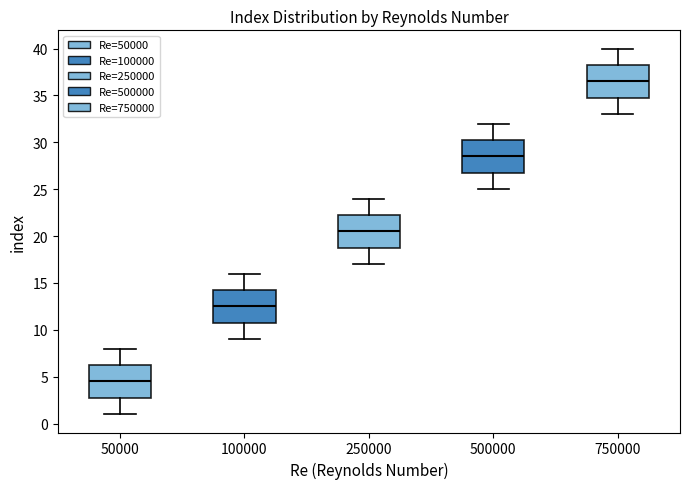

Where does the lower whisker of the box at x = 50000 end on the y-axis? The values are not printed on the chart, so give them approximately, as read against the axis.

1.0